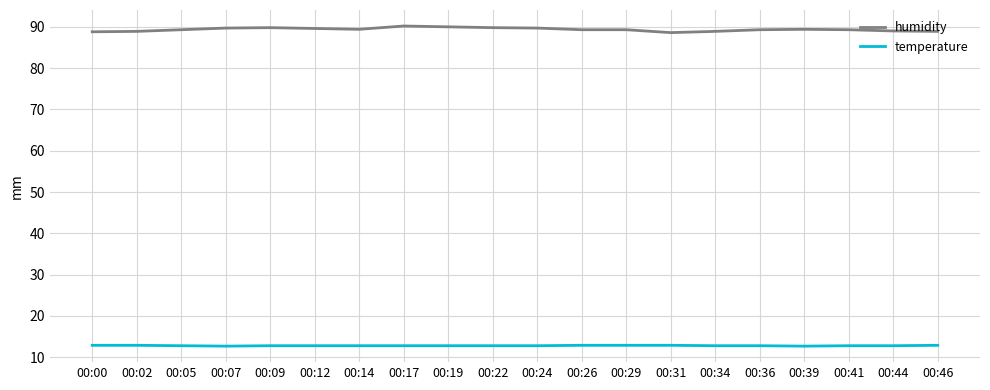

What is the smallest value displayed?

12.7